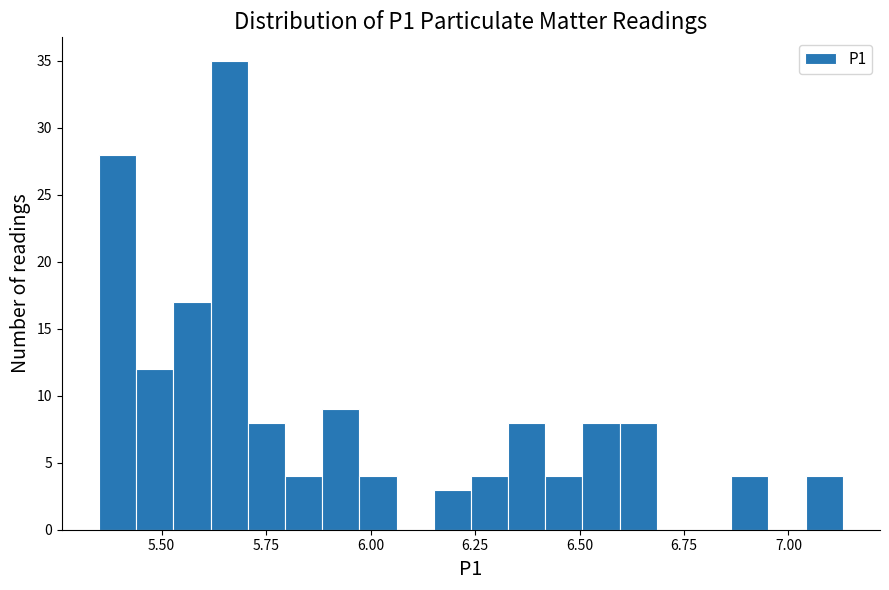

Read against the x-axis, roughly where is the centre of the tallest bar?

5.65